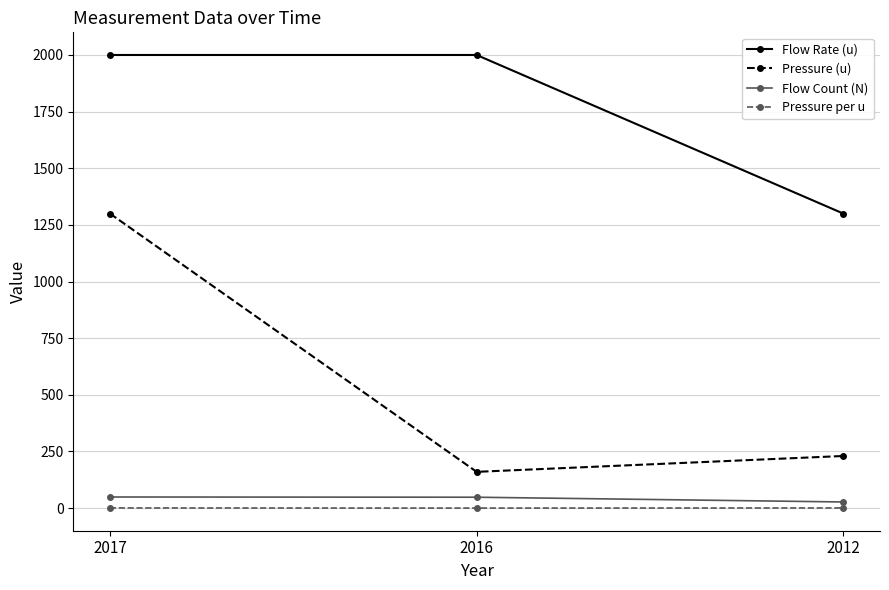

Rank the series at 2017 from highest to lowest value.

Flow Rate (u), Pressure (u), Flow Count (N), Pressure per u